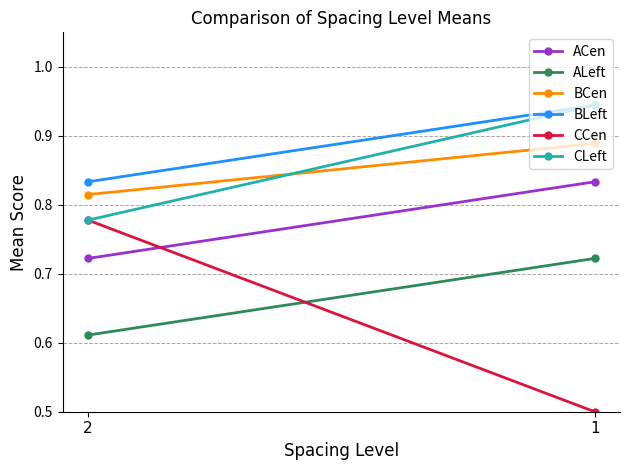

What is the difference between the BLeft values at 2 and 1?

0.1